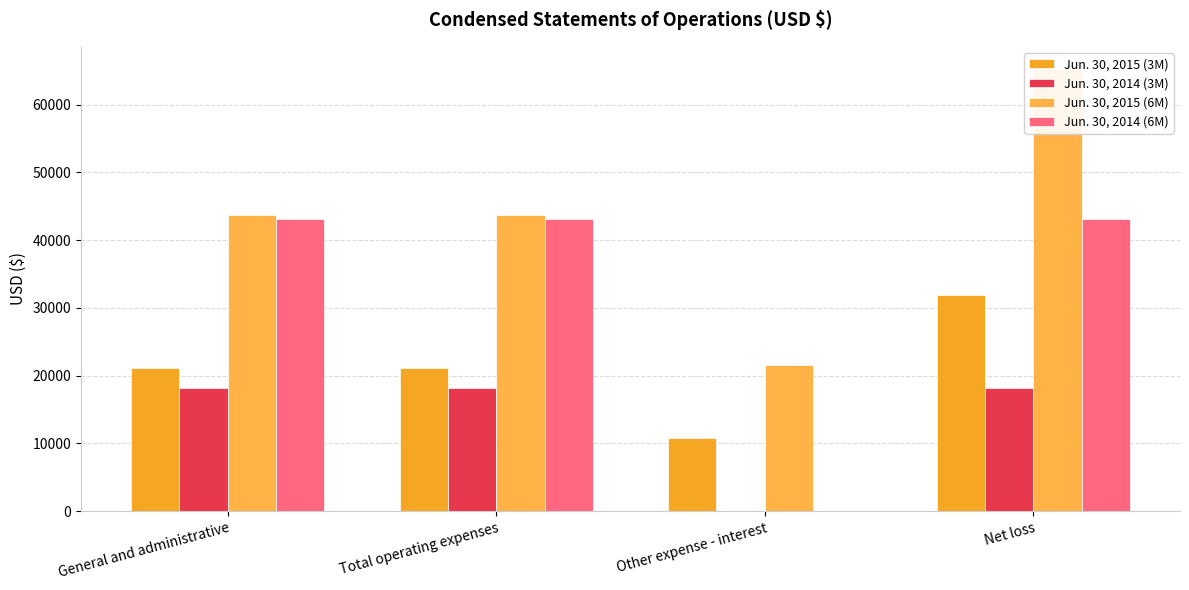

What is the value of the Jun. 30, 2014 (3M) bar at the 1st from the left?

18100